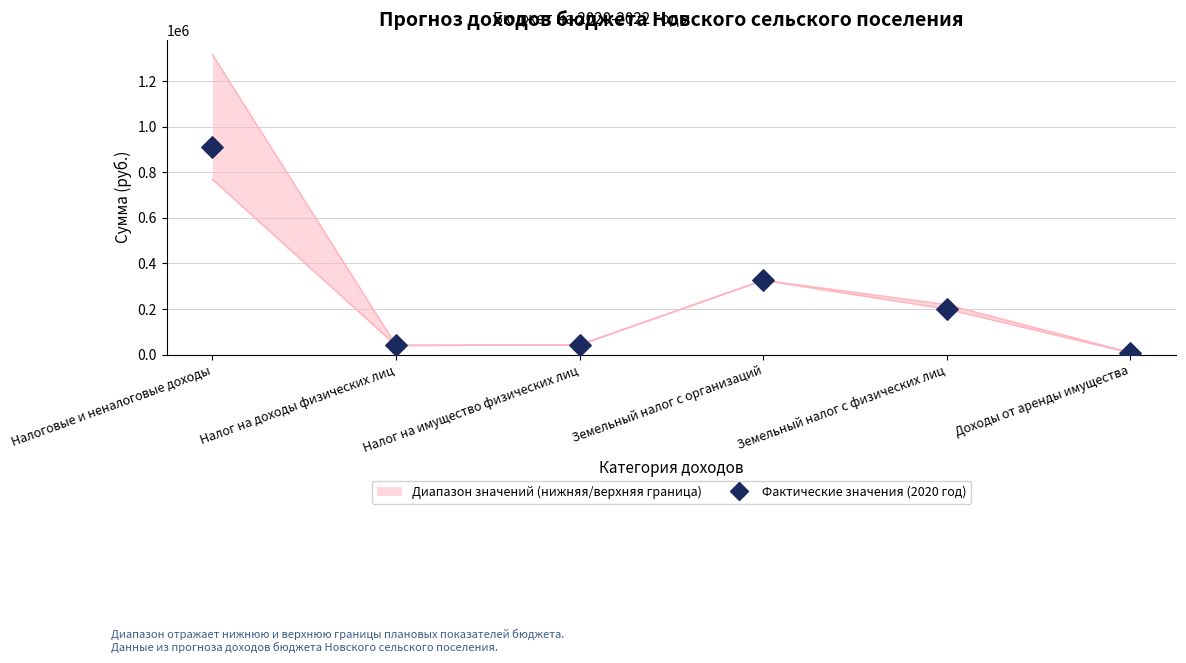

What is the ratio of the value at Налоговые и неналоговые доходы to the value at Земельный налог с физических лиц?

4.6